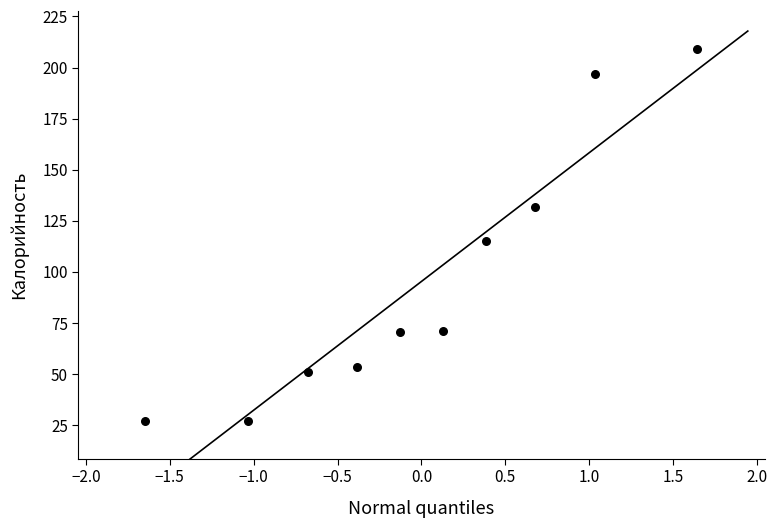

What is the range of Y values (max minus min)?

182.4